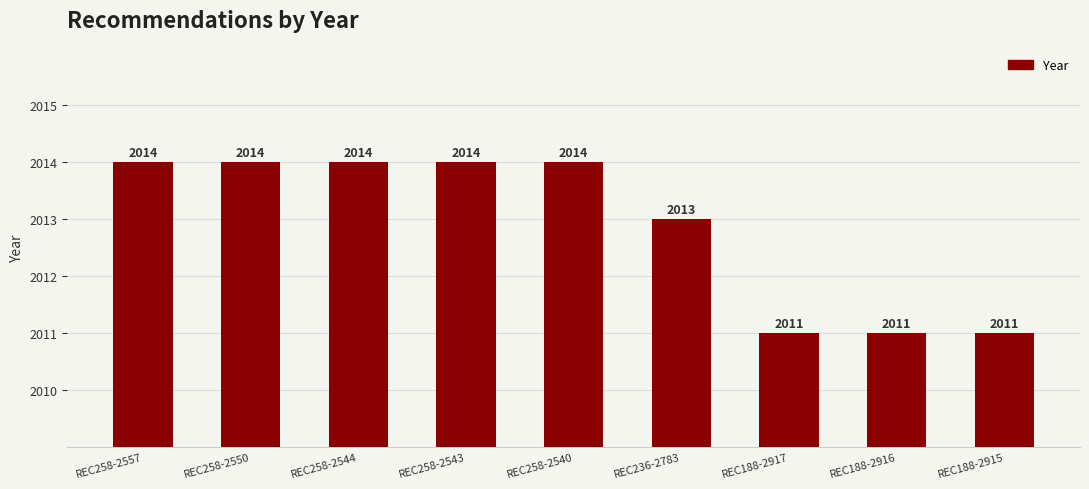

What is the difference between the maximum and minimum values?

3